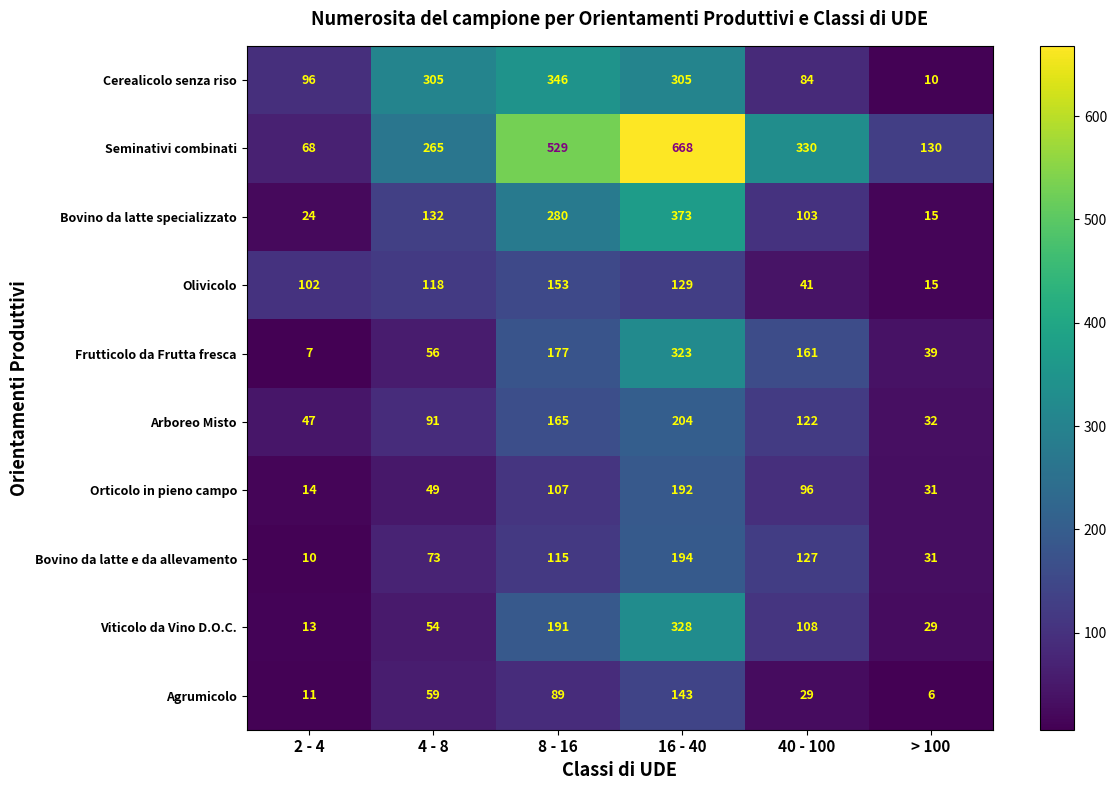

Which series has the largest total across all categories?

Seminativi combinati